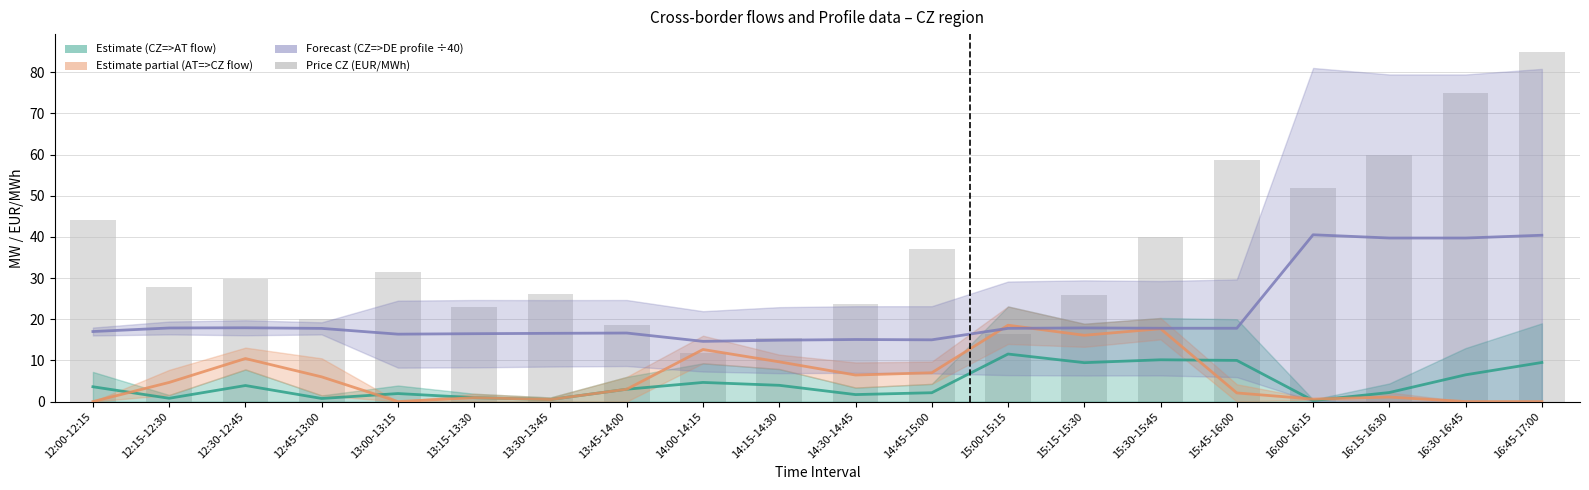

Where is CZ=>DE profile (÷40) nearest to the value 27?

12:30-12:45